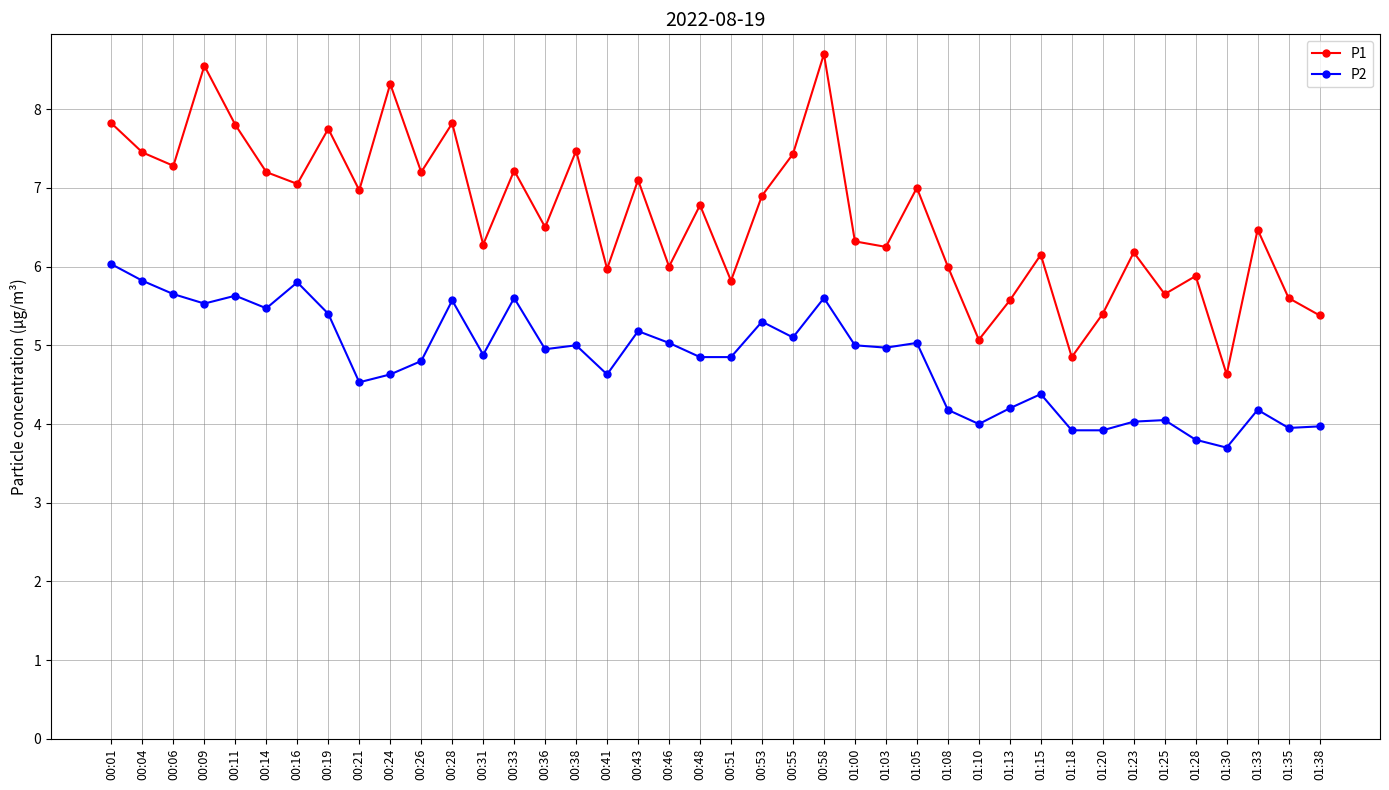

Which series has the largest total across all categories?

P1